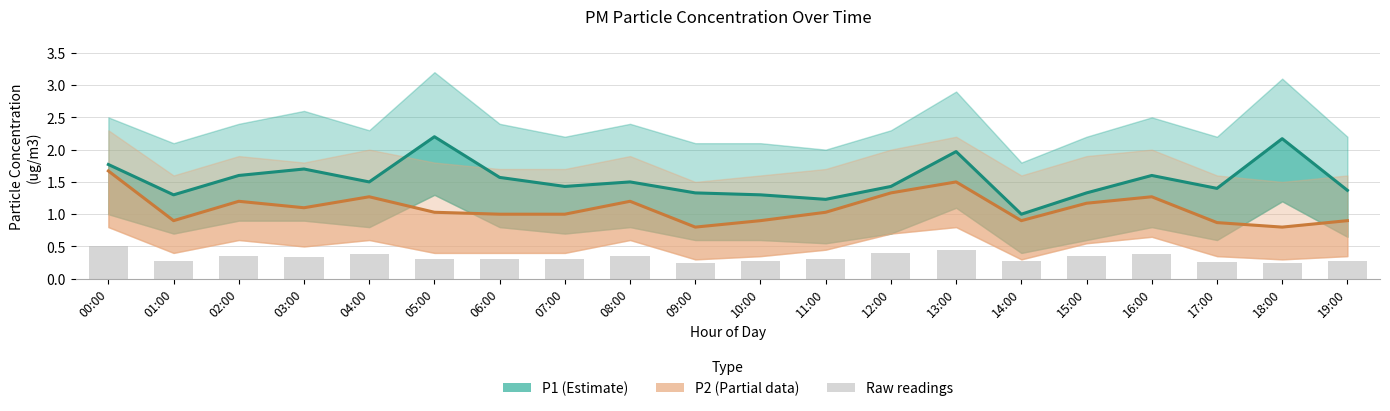

Reading left to right, list all the values displayed in this chart.

P1 (Estimate): 00:00=1.8	01:00=1.3	02:00=1.6	03:00=1.7	04:00=1.5	05:00=2.2	06:00=1.6	07:00=1.4	08:00=1.5	09:00=1.3	10:00=1.3	11:00=1.2	12:00=1.4	13:00=2.0	14:00=1.0	15:00=1.3	16:00=1.6	17:00=1.4	18:00=2.2	19:00=1.4
P2 (Partial): 00:00=1.7	01:00=0.9	02:00=1.2	03:00=1.1	04:00=1.3	05:00=1.0	06:00=1.0	07:00=1.0	08:00=1.2	09:00=0.8	10:00=0.9	11:00=1.0	12:00=1.3	13:00=1.5	14:00=0.9	15:00=1.2	16:00=1.3	17:00=0.9	18:00=0.8	19:00=0.9
Raw readings: 00:00=0.5	01:00=0.3	02:00=0.4	03:00=0.3	04:00=0.4	05:00=0.3	06:00=0.3	07:00=0.3	08:00=0.4	09:00=0.2	10:00=0.3	11:00=0.3	12:00=0.4	13:00=0.4	14:00=0.3	15:00=0.4	16:00=0.4	17:00=0.3	18:00=0.2	19:00=0.3